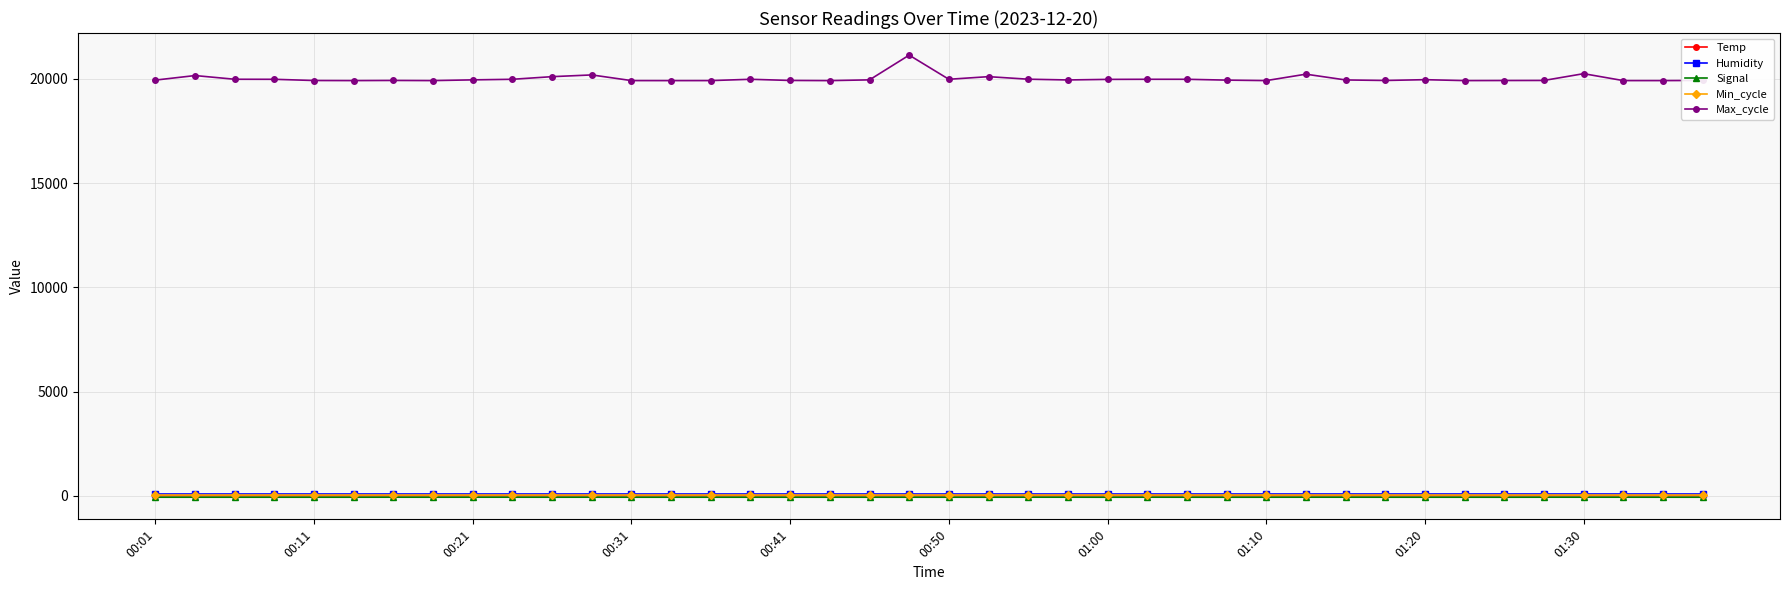

Which series has the largest range (max minus min)?

Max_cycle